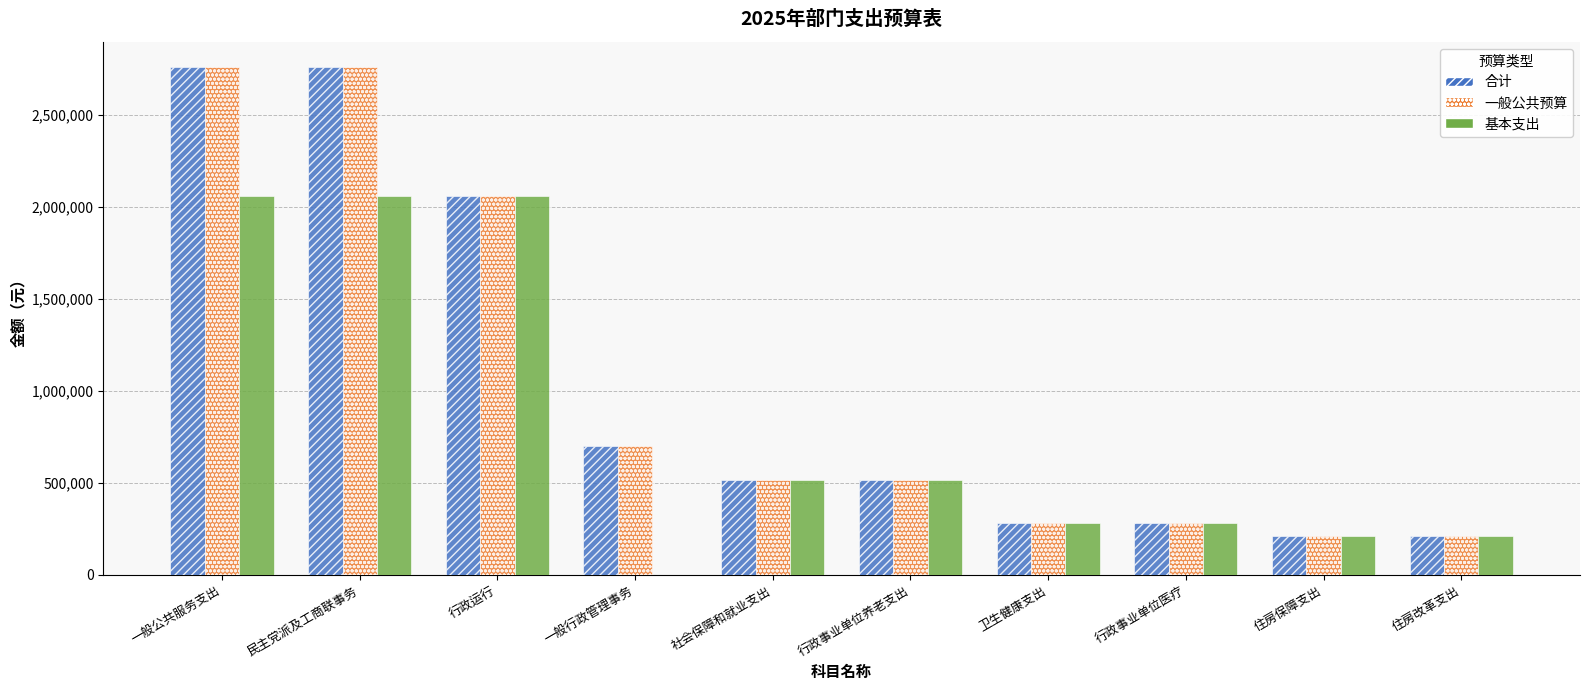

What are all the series names shown in the legend?

合计, 一般公共预算, 基本支出